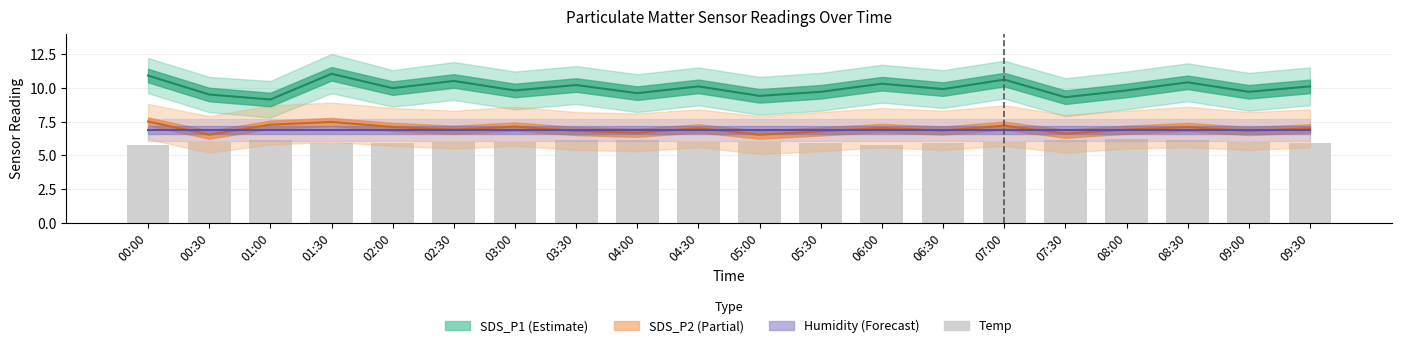

What is the label of the 9th bar from the left?

04:00